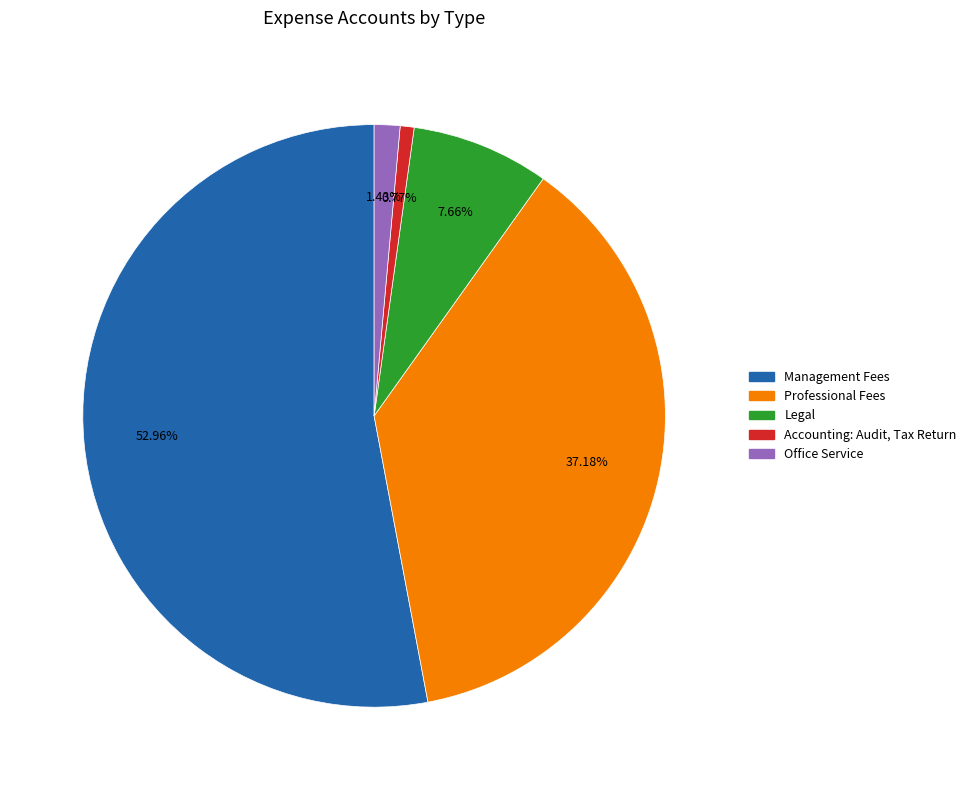

To the nearest percent, what portion does Accounting: Audit, Tax Return represent?

1%